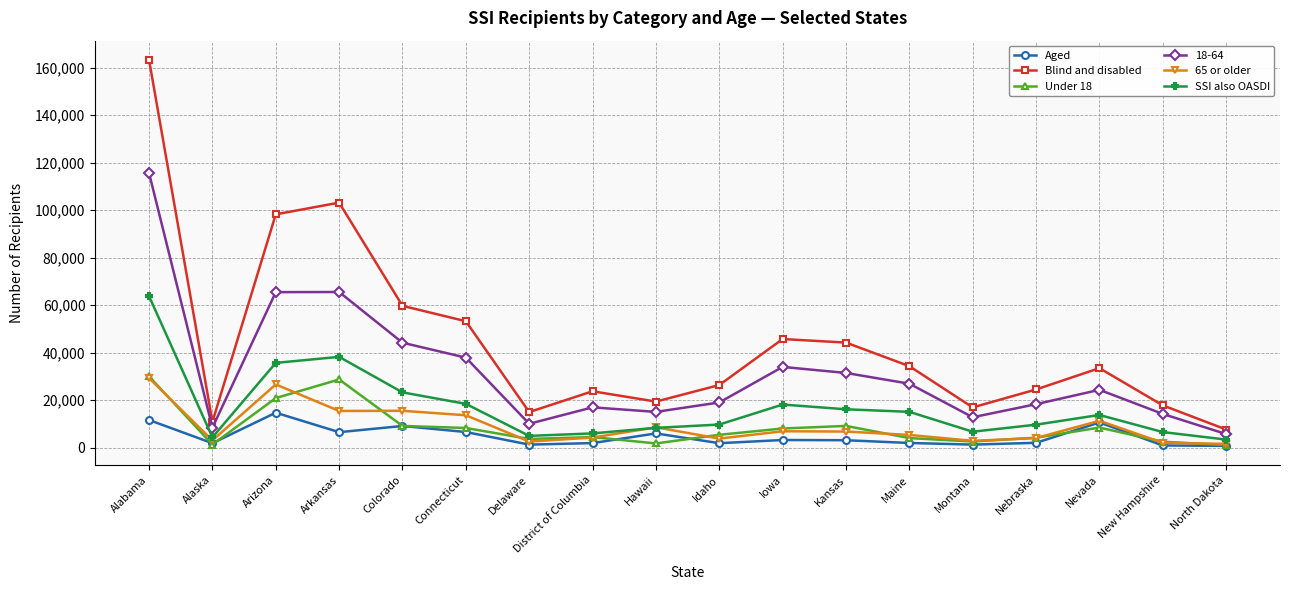

The value of 18-64 at Alaska is 8385. True or false?

True